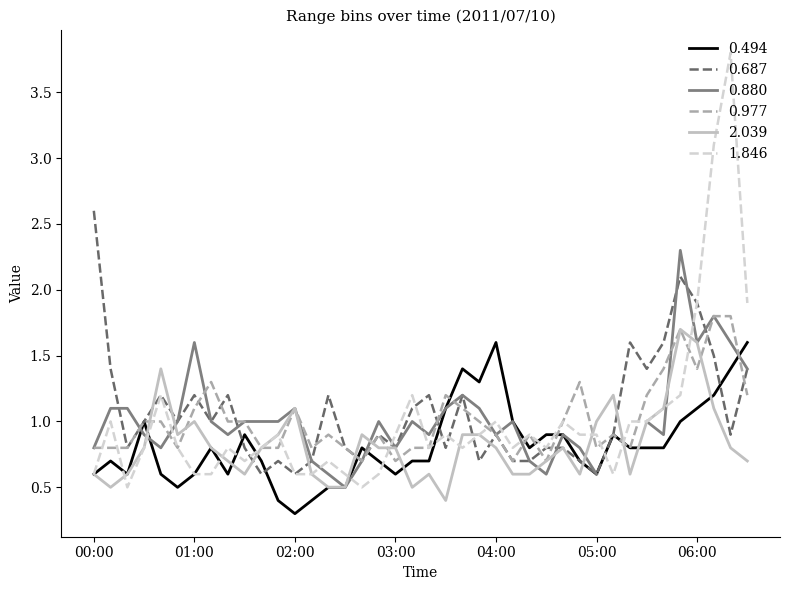

At which label does 0.494 reach its minimum?

02:00